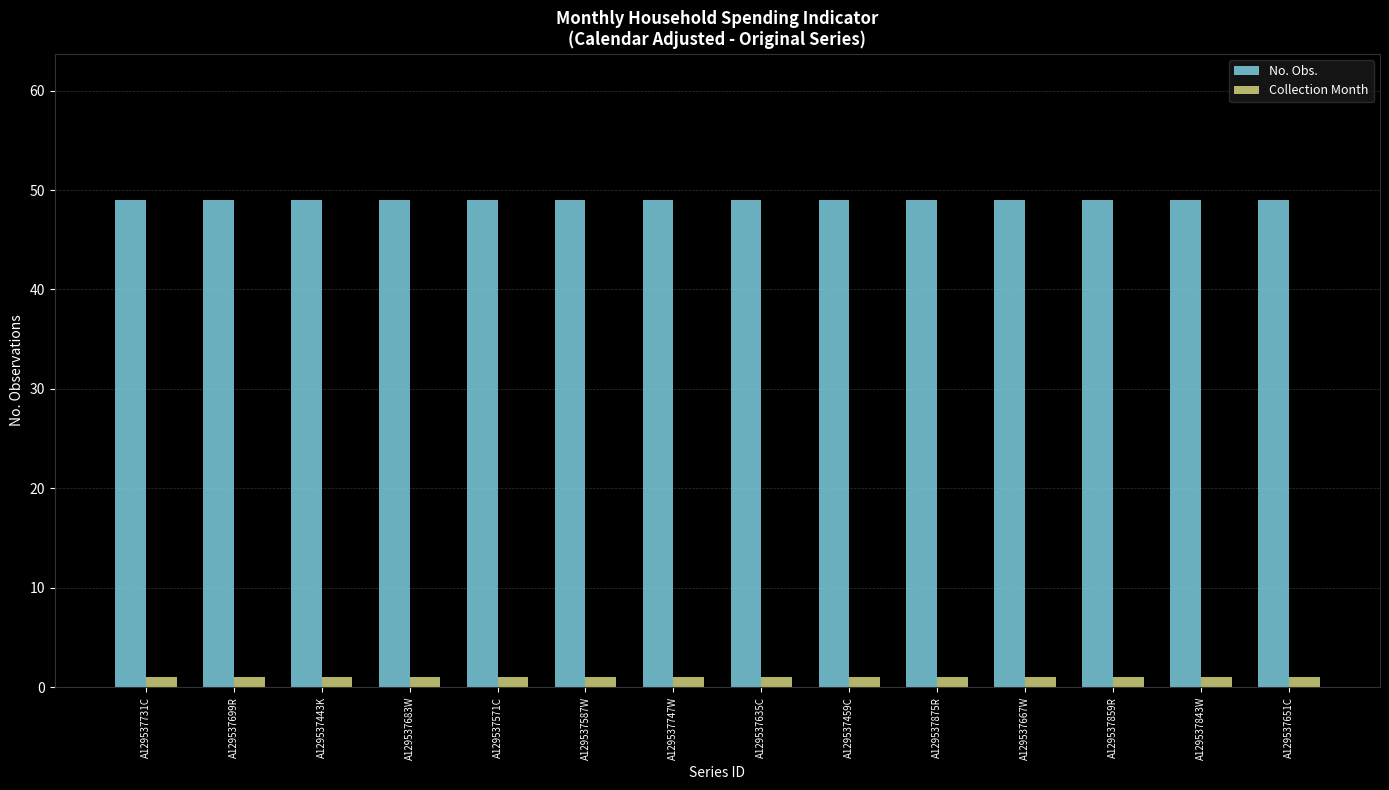

How many bars are there in each group?

2